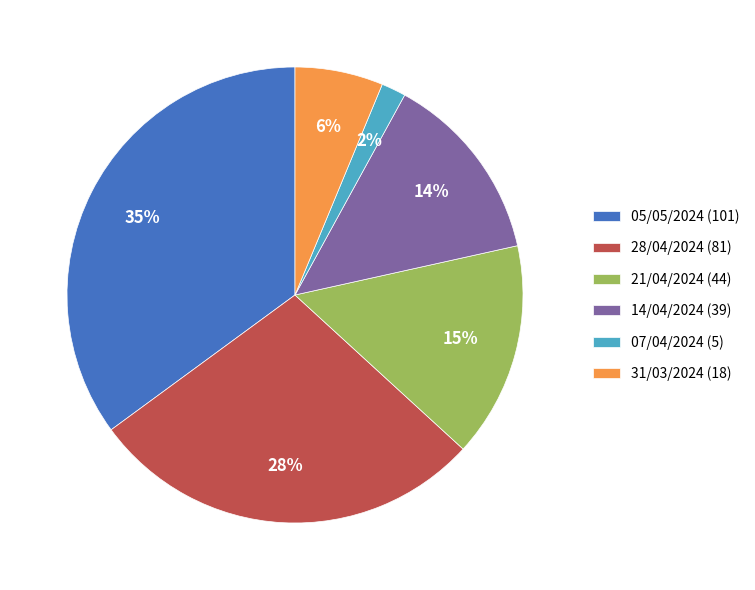

Does 07/04/2024 (5) account for over 50% of the chart?

No